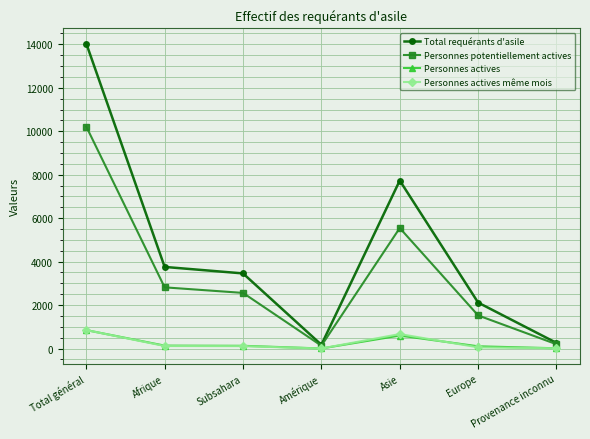

What is the maximum value for Personnes potentiellement actives?

10214